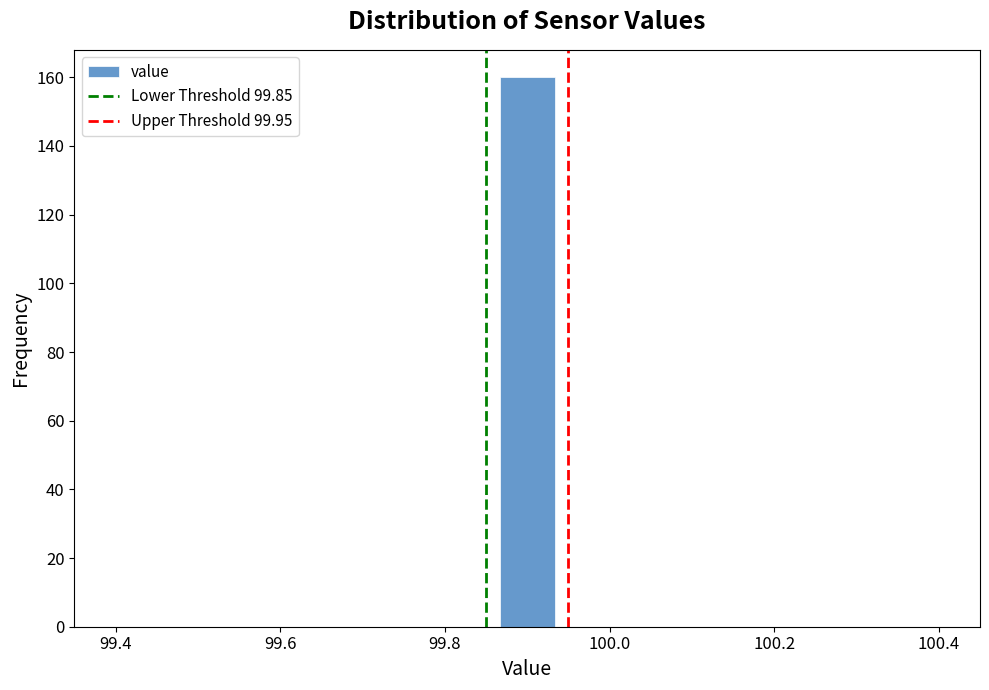

Read against the x-axis, roughly where is the centre of the tallest bar?

99.90